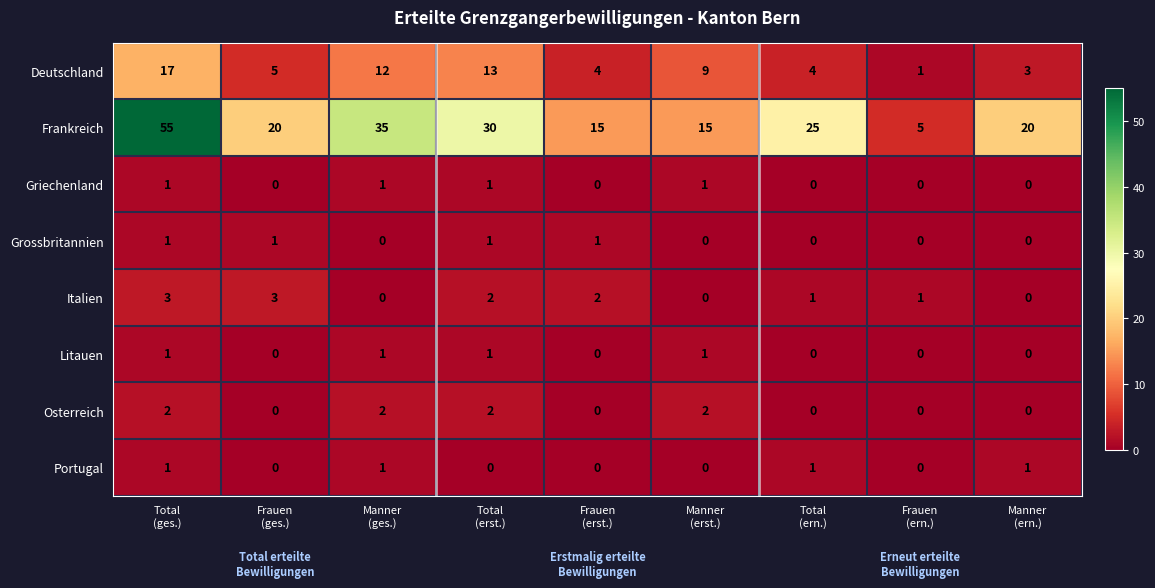

What is the average value of the Deutschland series?

8